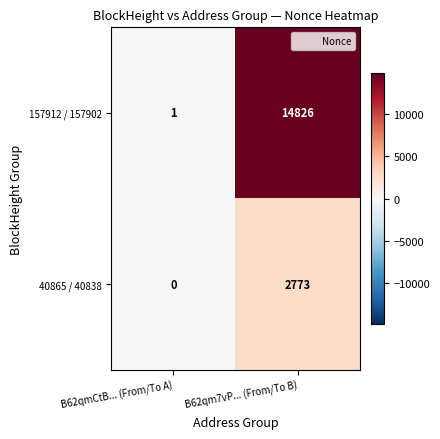

Reading right to left, list all the values displayed in this chart.

157912 / 157902: B62qm7vP... (From/To B)=14826	B62qmCtB... (From/To A)=1
40865 / 40838: B62qm7vP... (From/To B)=2773	B62qmCtB... (From/To A)=0